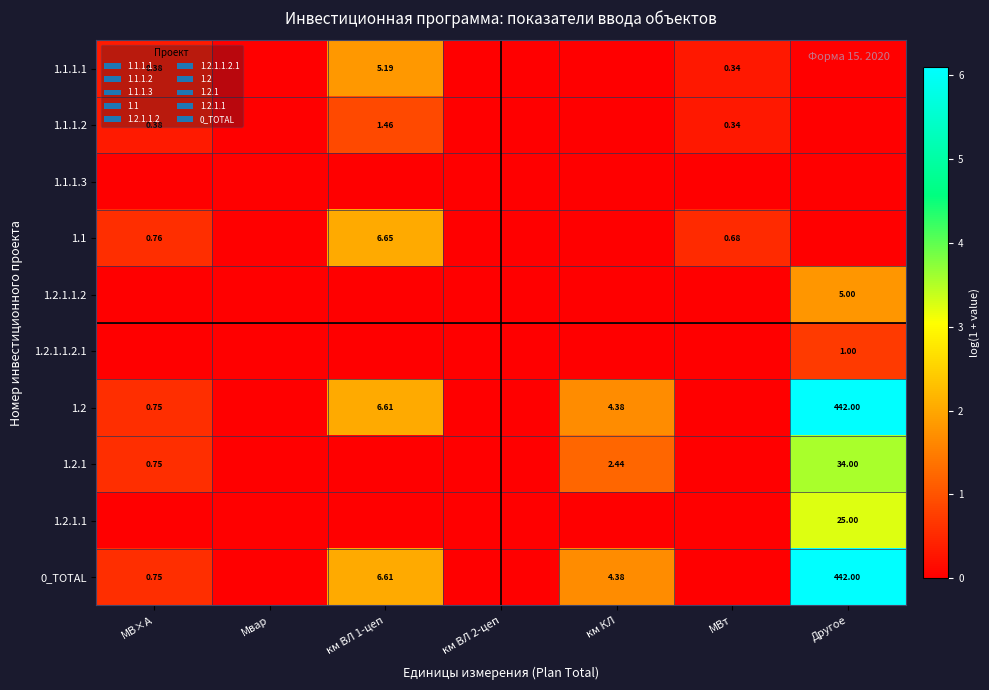

The value of 1.2.1.1 at км КЛ is 0.0. True or false?

True